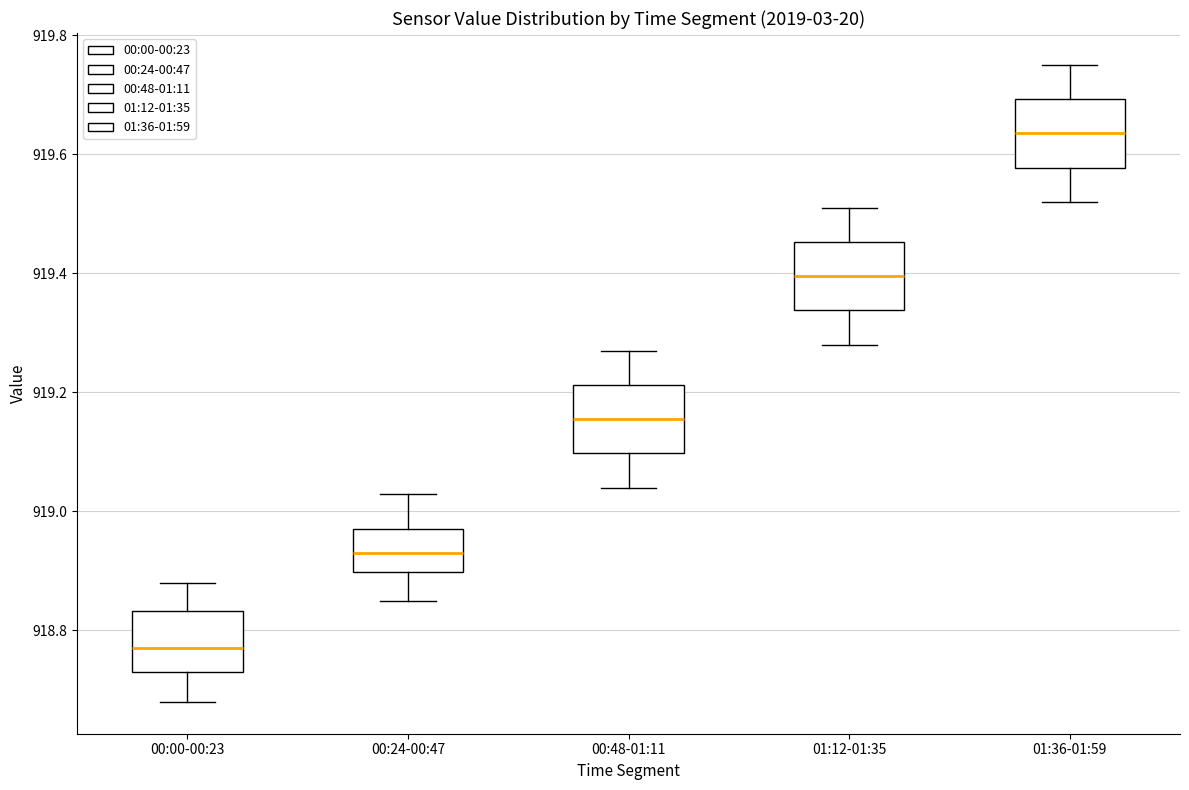

Where is the upper edge of the box for 01:36-01:59 on the y-axis? The values are not printed on the chart, so give them approximately, as read against the axis.

919.70